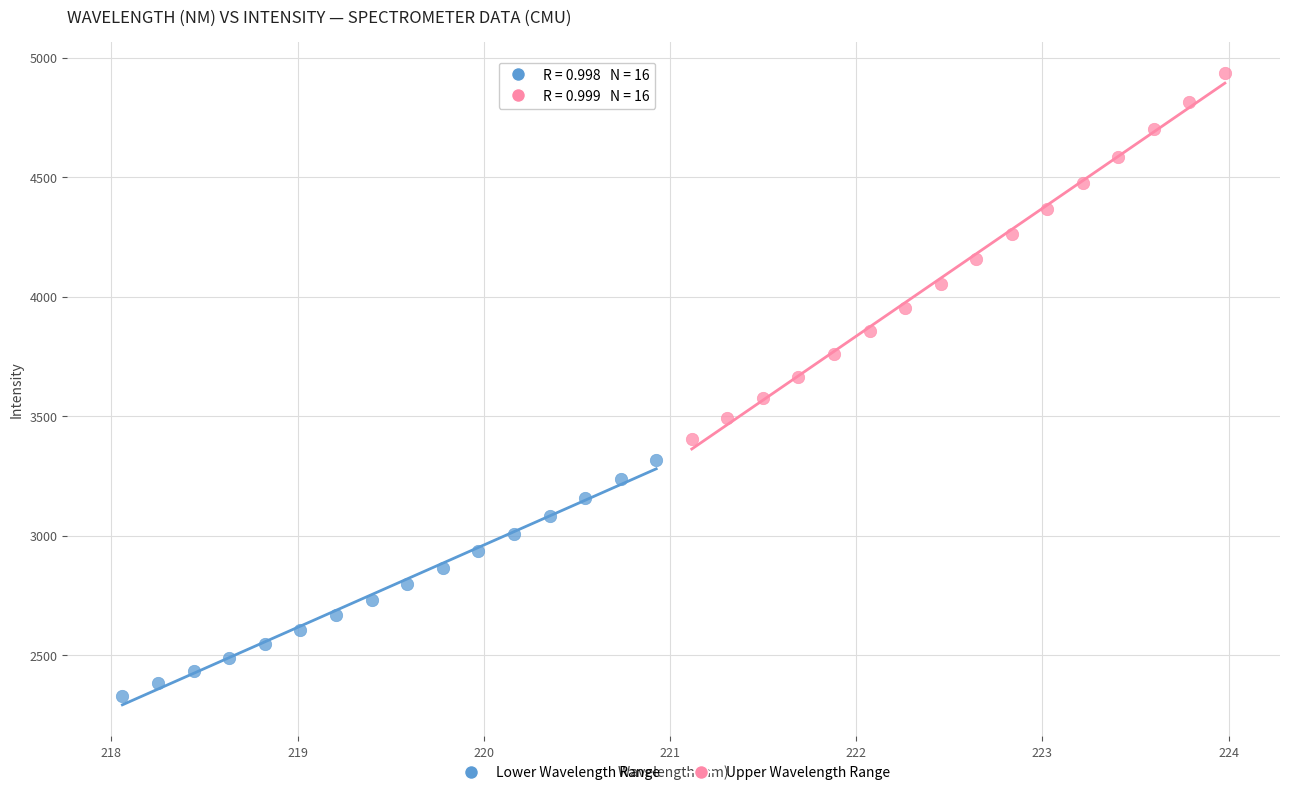

Which series has the widest spread of Y values?

Upper Wavelength Range